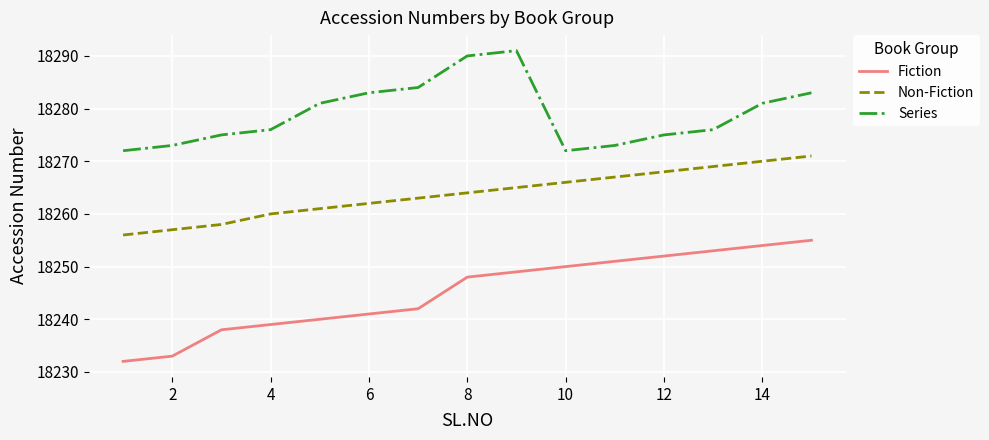

What is the sum of all Non-Fiction values?

273957